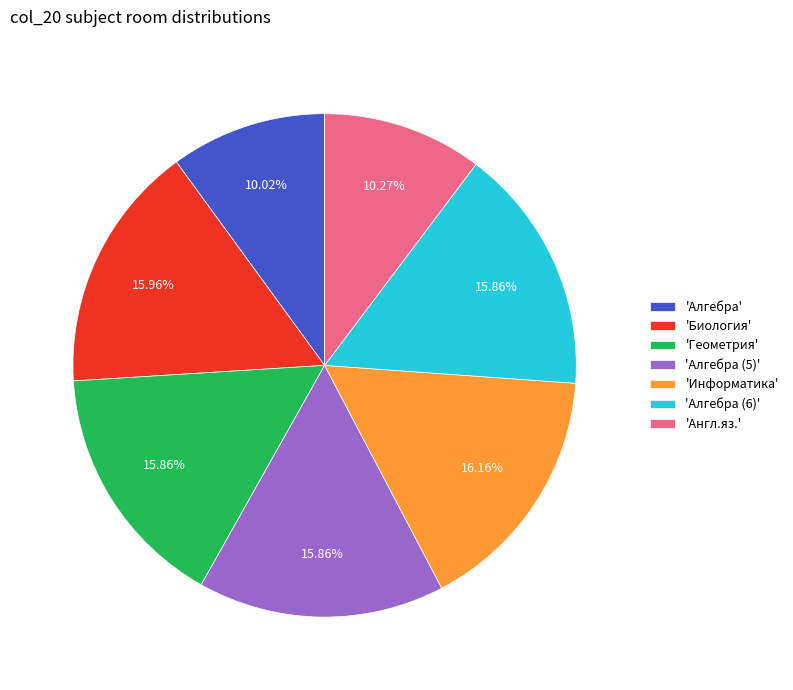

Approximately how many times larger is the value at 'Информатика' compared to 'Геометрия'?

1.0